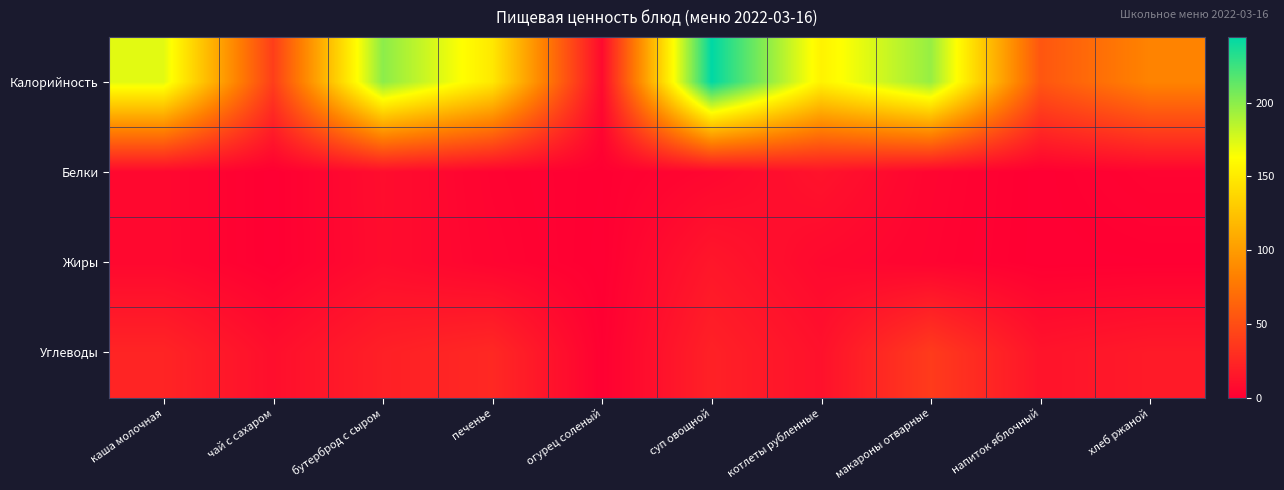

How many data points does each series have?

10